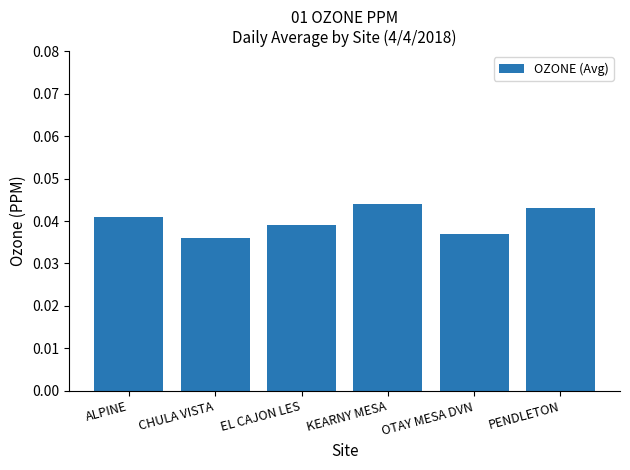

Is it true that the value at OTAY MESA DVN is 0.1?

False